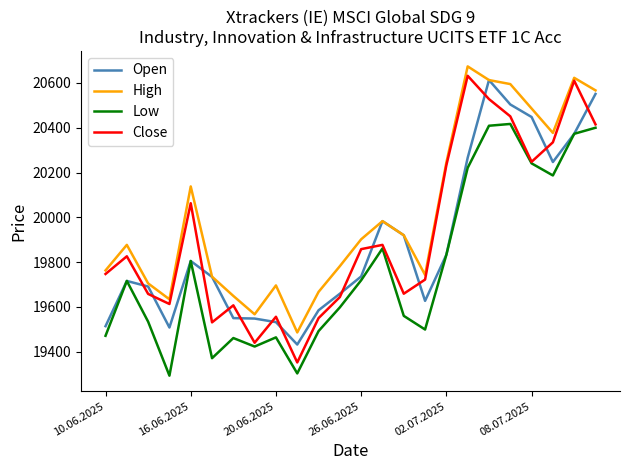

Which series has the largest total across all categories?

High